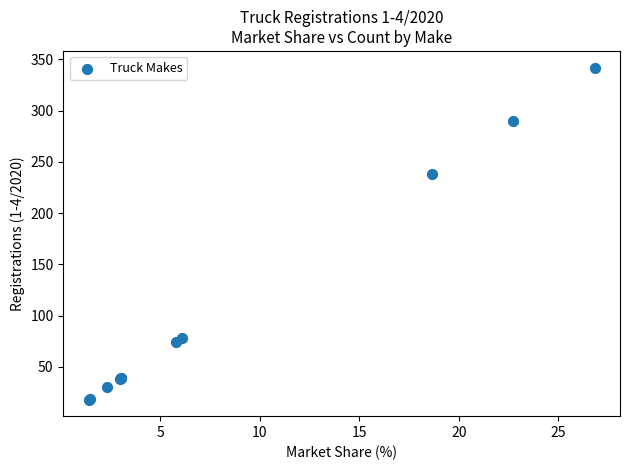

What Y value in the scatter plot is closest to 180?

238